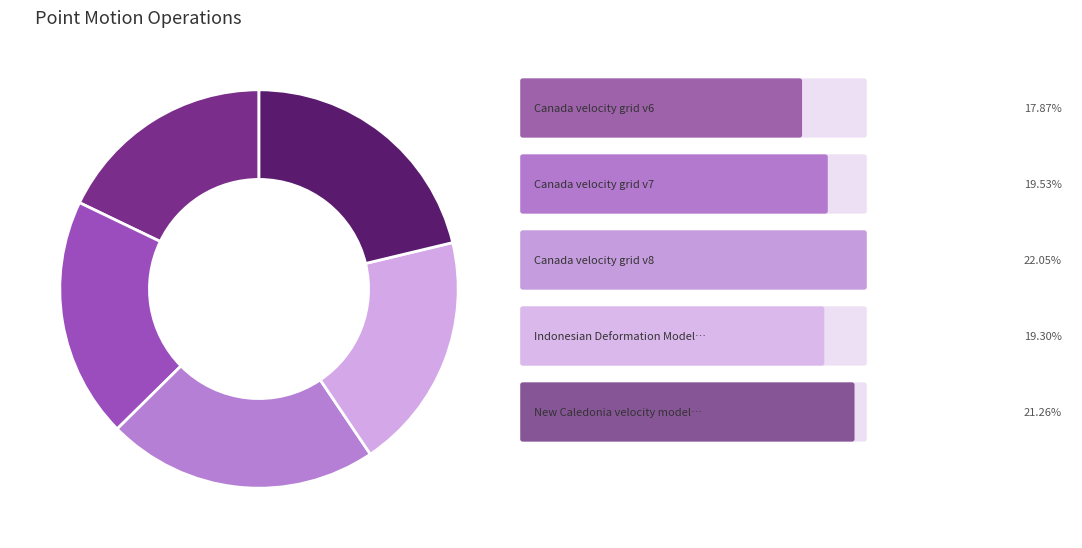

Does any single category account for the majority?

No